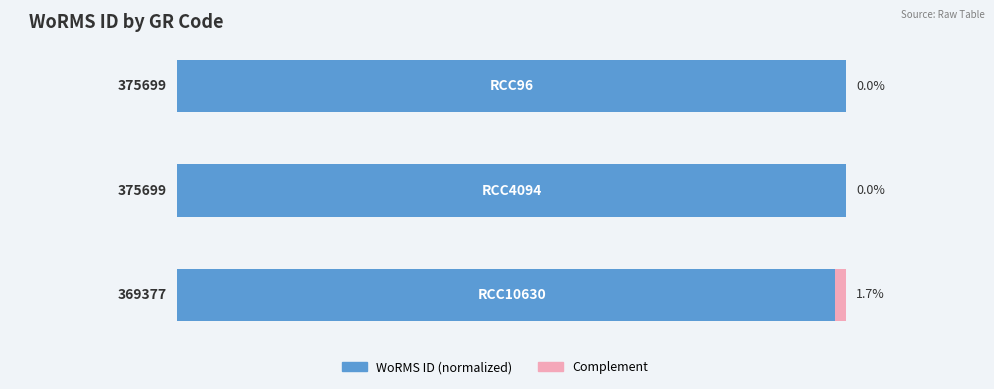

What are all the series names shown in the legend?

WoRMS ID (normalized), Complement